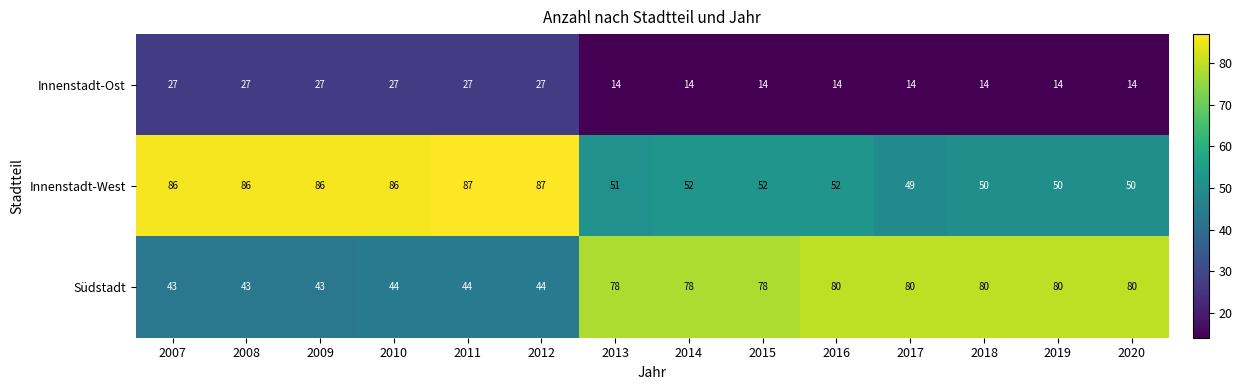

Which series has the largest total across all categories?

Innenstadt-West